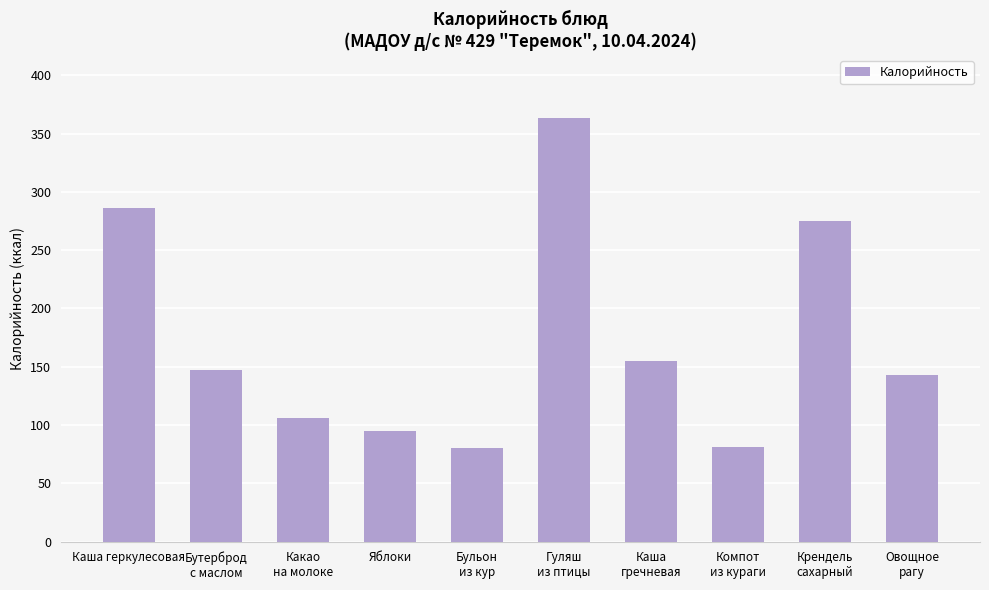

What is the label of the 2nd bar from the left?

Бутерброд
с маслом